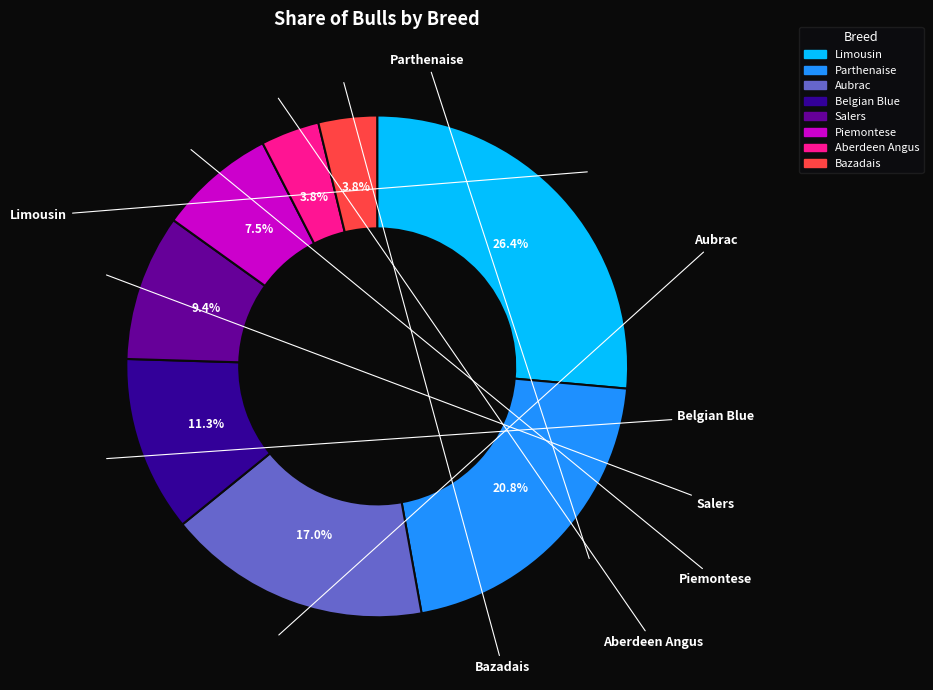

Does any single category account for the majority?

No